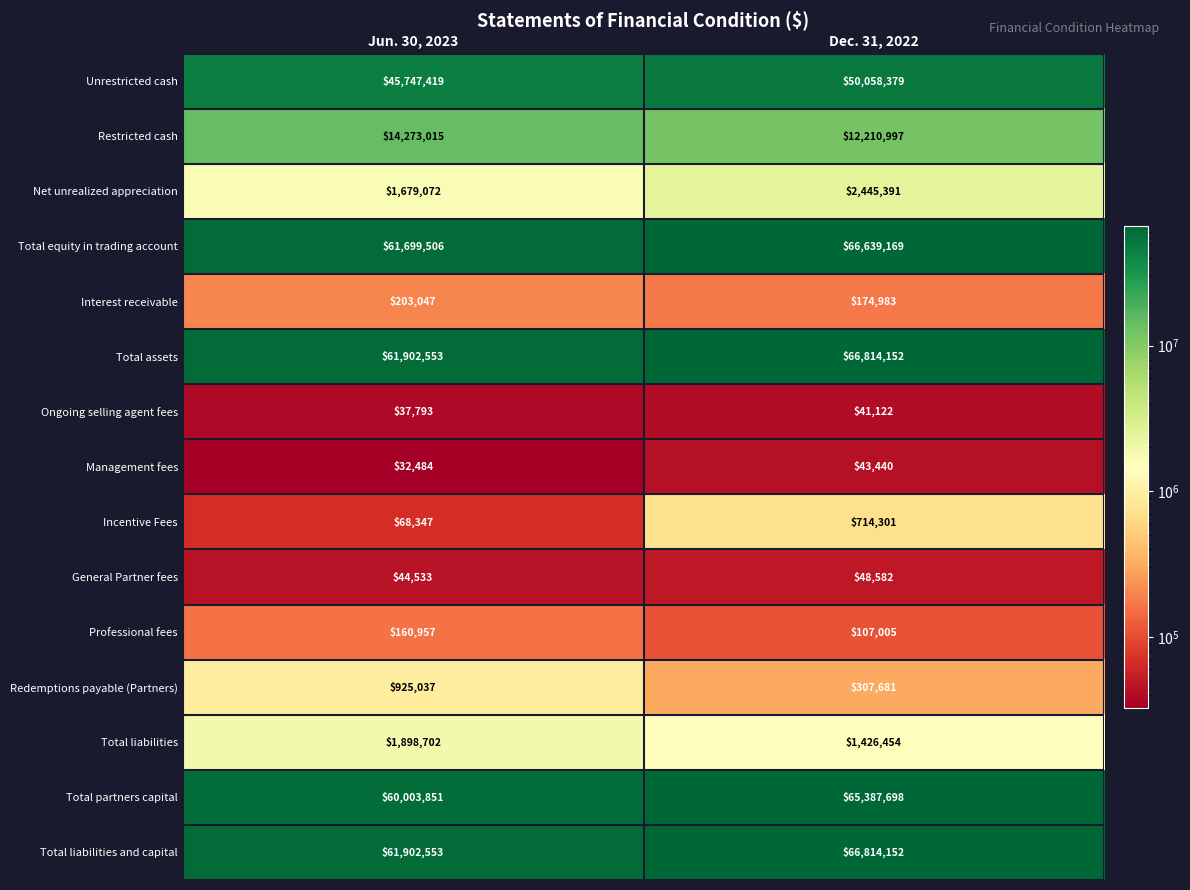

The value of General Partner fees at Jun. 30, 2023 is 72402. True or false?

False